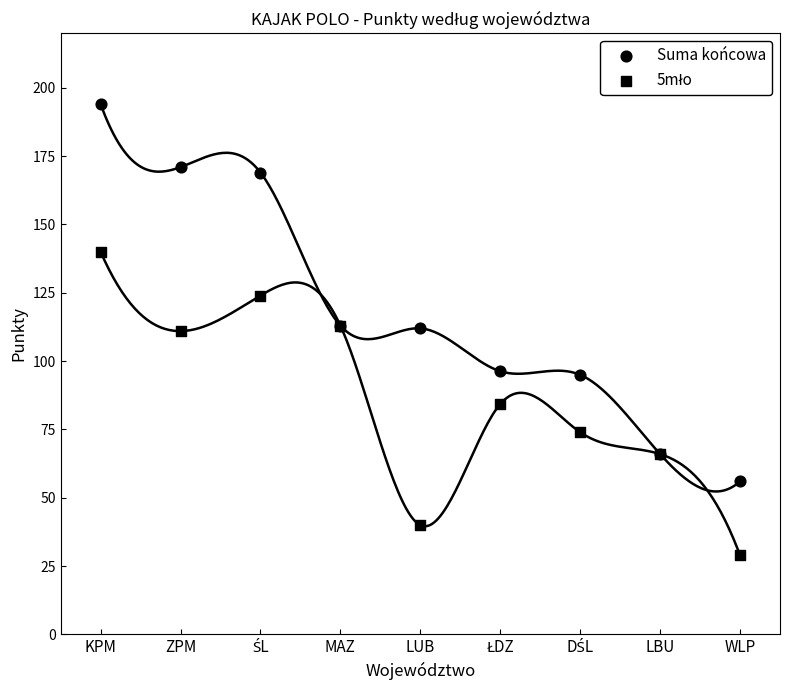

Which series contains the lowest Y value?

5mło